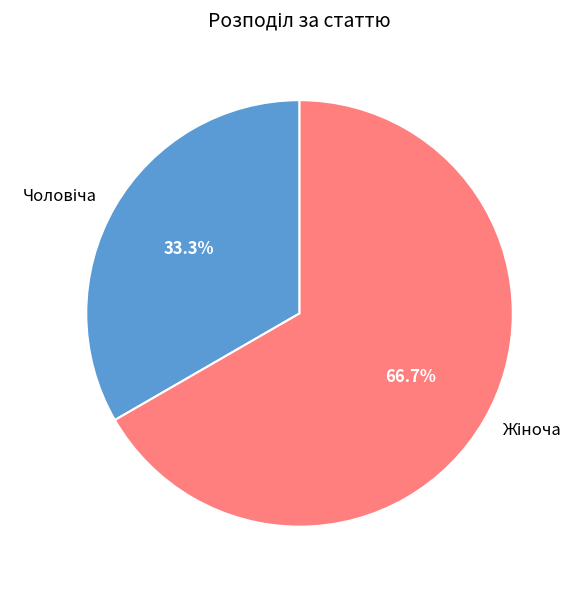

Is there a majority slice in this chart?

Yes